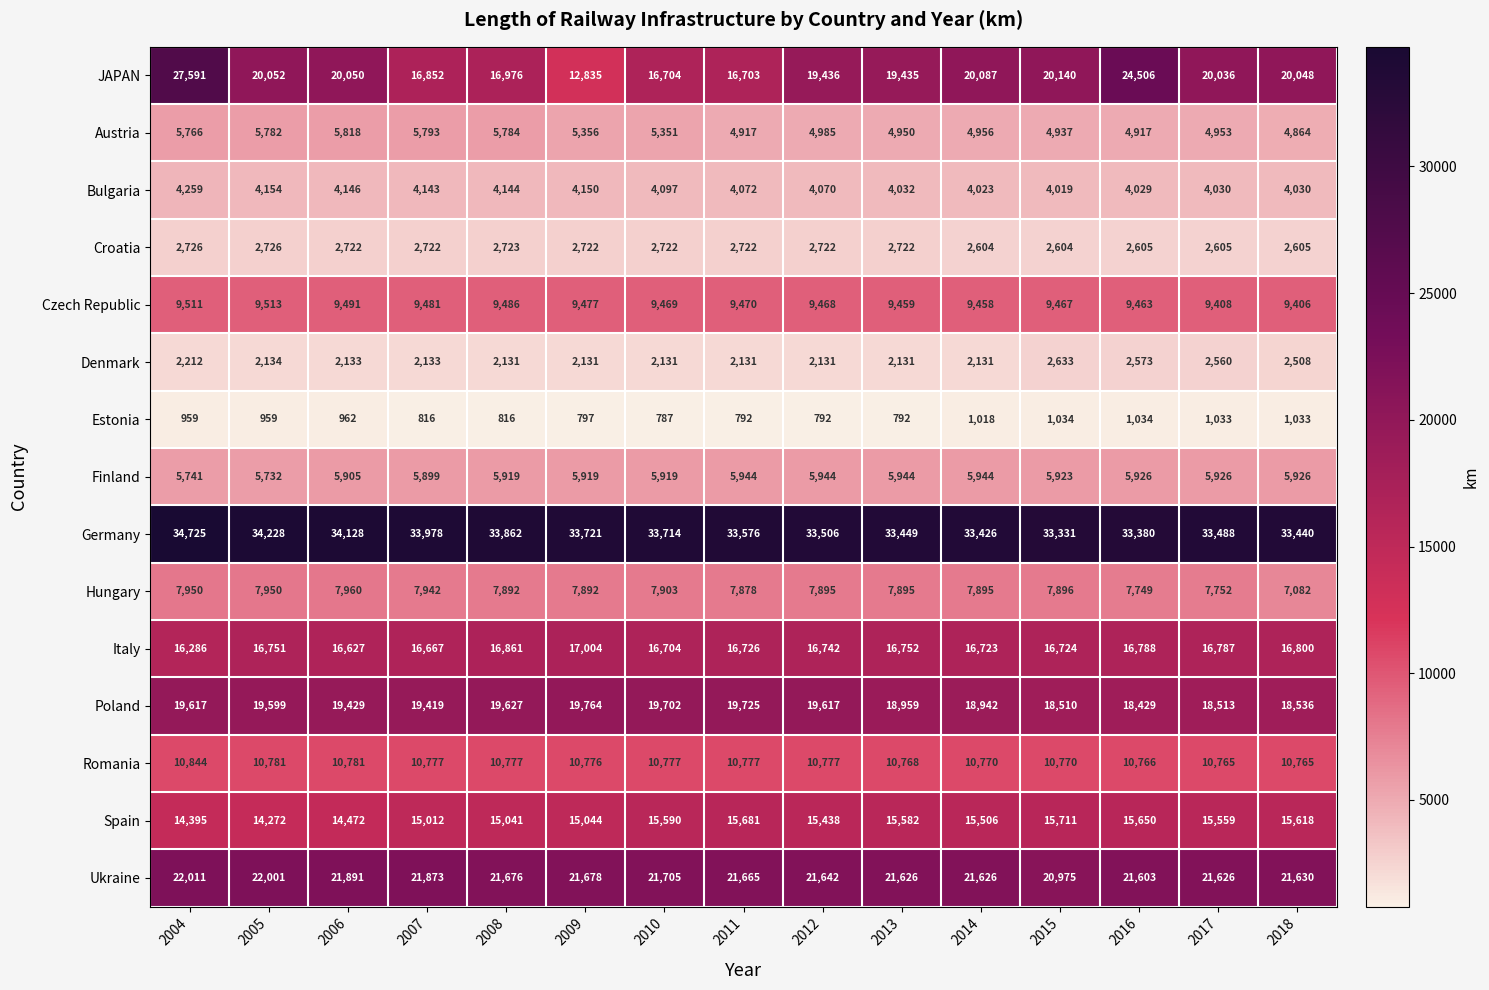

Is the value of Italy at 2012 greater than the value of Estonia at 2011?

Yes